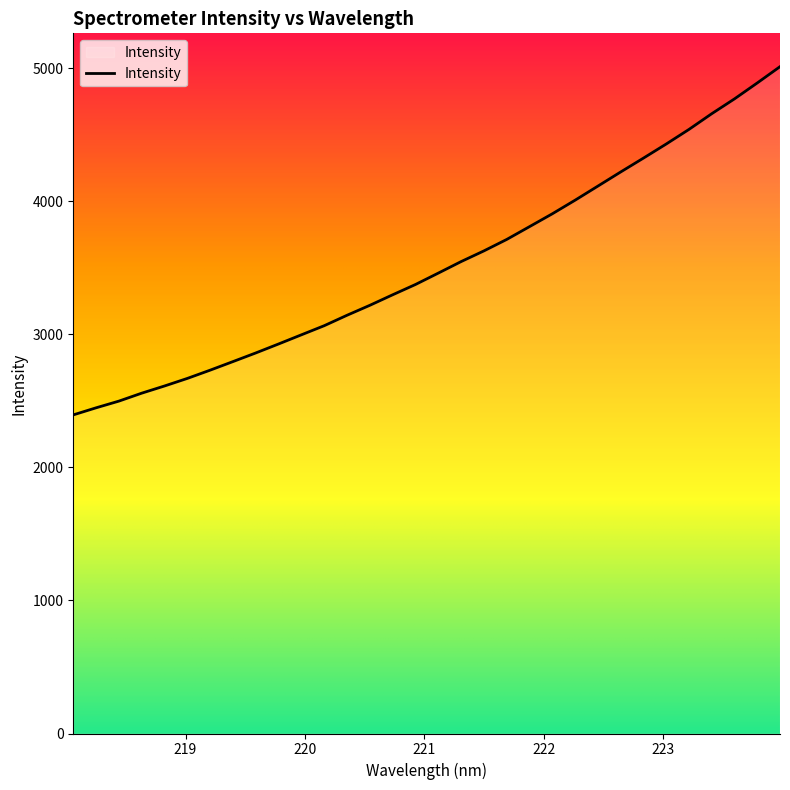

Rank the categories by value from highest to lowest.

223.9802, 223.7895, 223.5987, 223.408, 223.2172, 223.0264, 222.8355, 222.6447, 222.4538, 222.263, 222.0721, 221.8812, 221.6902, 221.4993, 221.3083, 221.1174, 220.9264, 220.7354, 220.5444, 220.3533, 220.1623, 219.9712, 219.7801, 219.589, 219.3979, 219.2067, 219.0156, 218.8244, 218.6332, 218.442, 218.2508, 218.0596